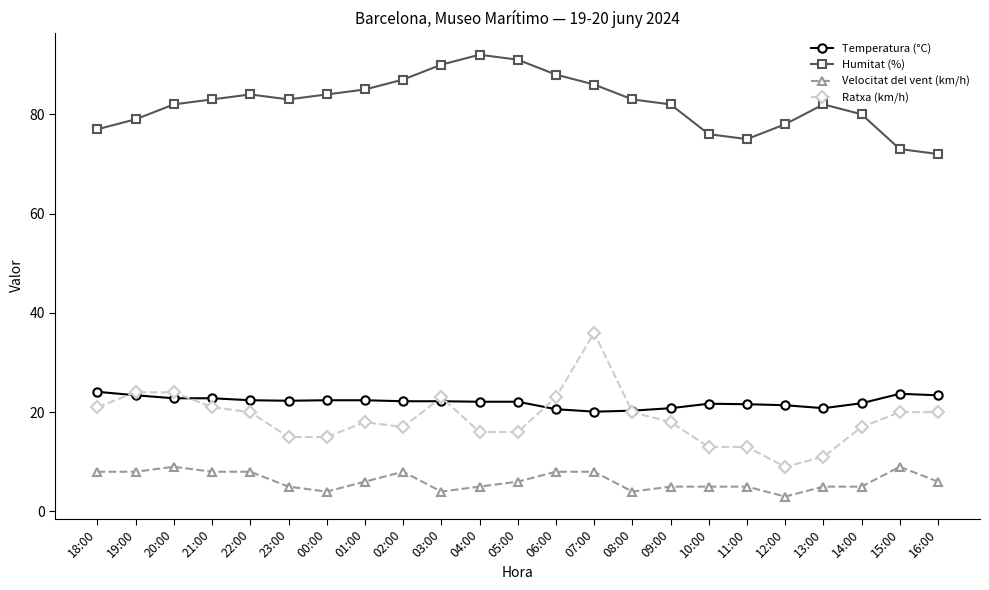

Where is the first local maximum for Humitat (%)?

22:00